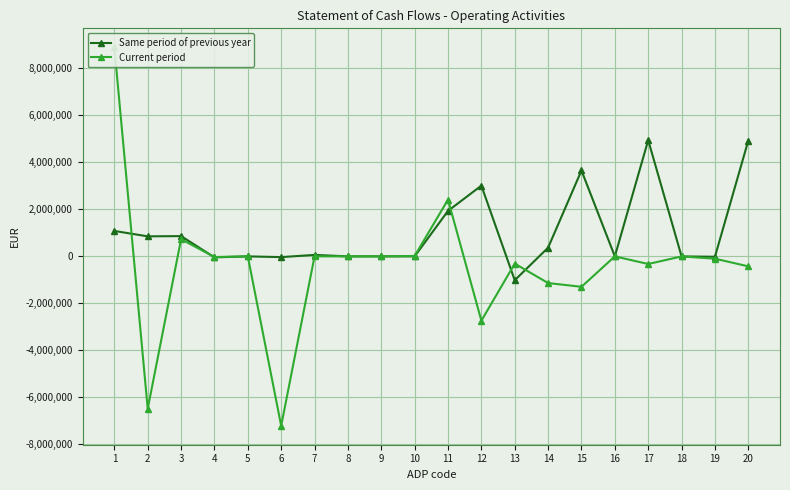

Read the Current period value at 7, to the nearest 10.

2390